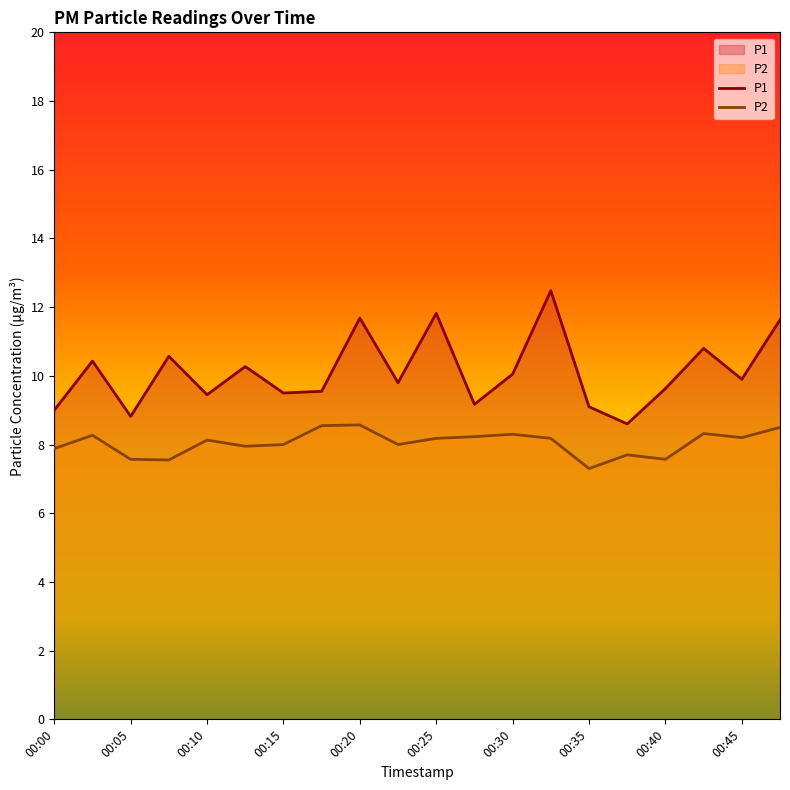

The P2 series shows 7.6 at 00:40. True or false?

True